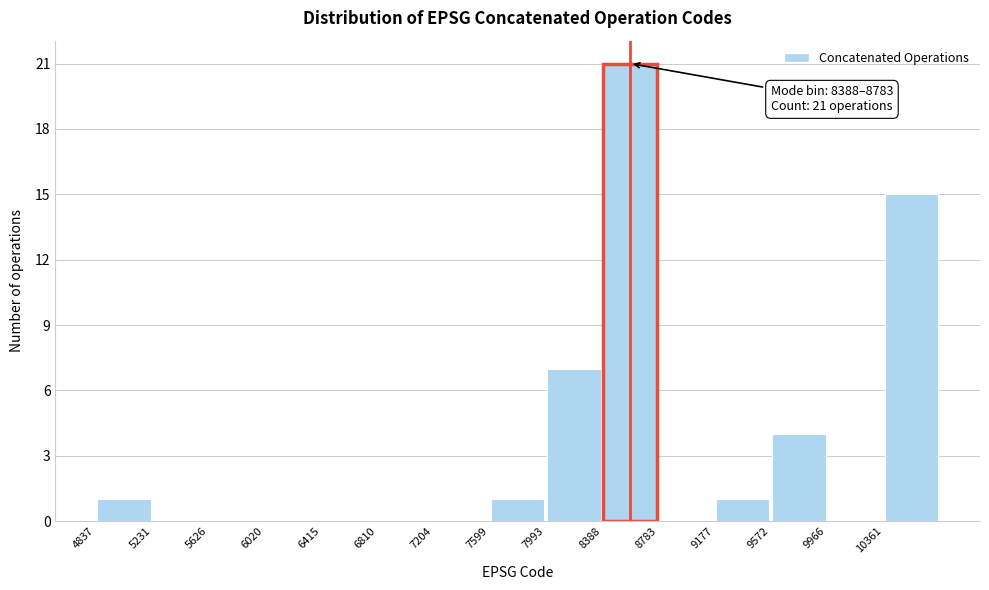

Which range on the x-axis has the tallest bar?

8400 to 8800